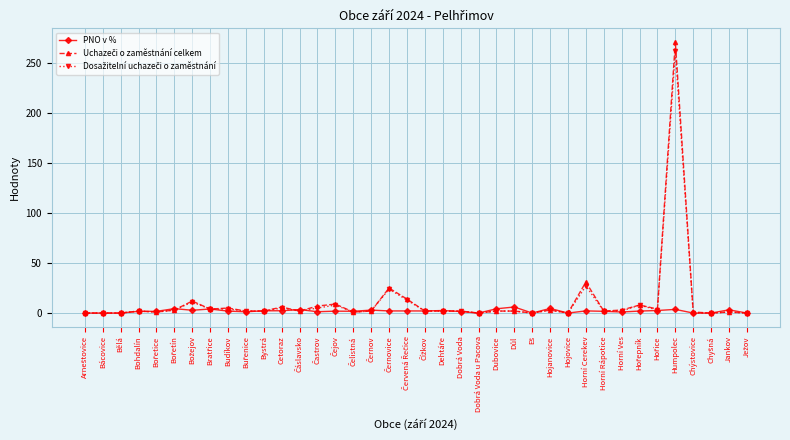

Does the chart display data point markers on the line(s)?

Yes